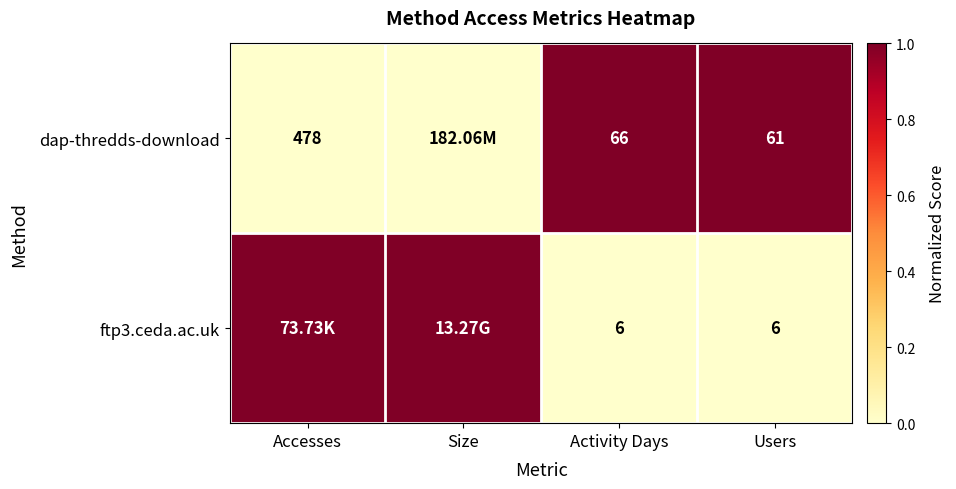

What is the difference between the dap-thredds-download values at Accesses and Users?

417